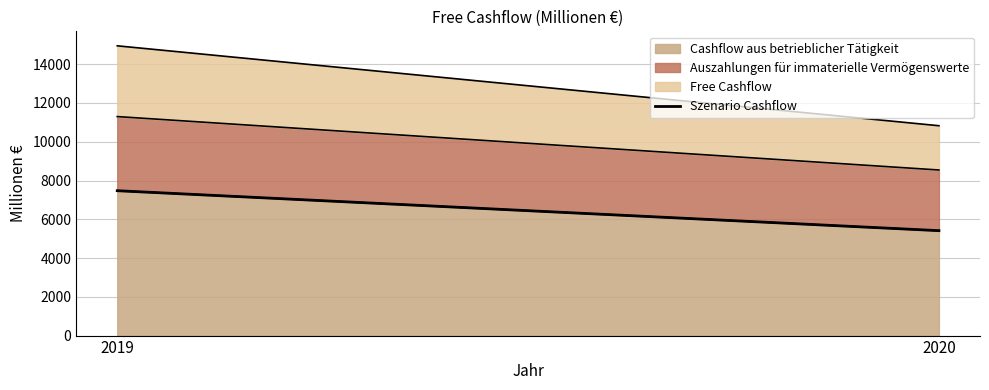

Reading right to left, list all the values displayed in this chart.

5413	7474